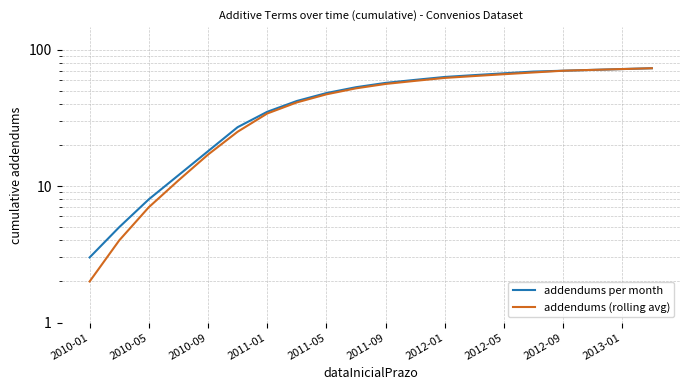

True or false: addendums (rolling avg) and addendums per month intersect in this chart.

False